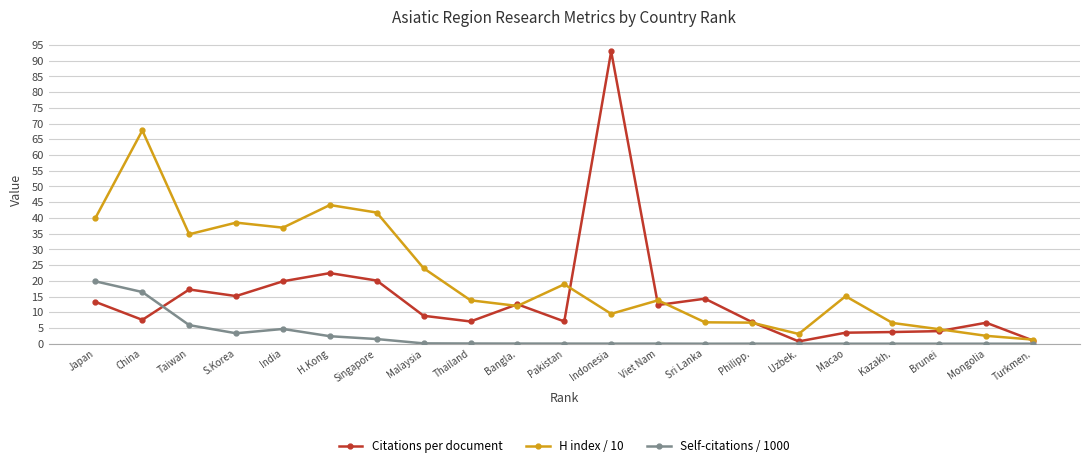

At which label does Citations per document reach its peak?

Indonesia